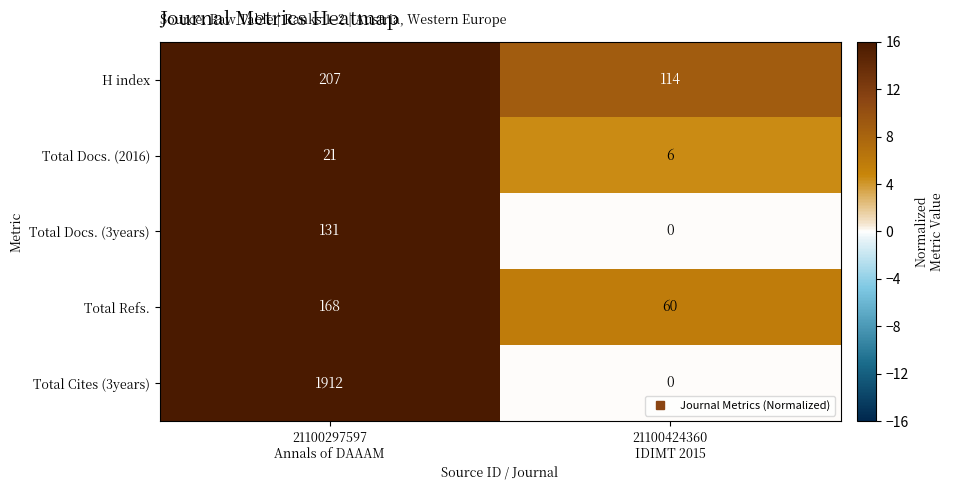

What is the average value of the Total Refs. series?

114